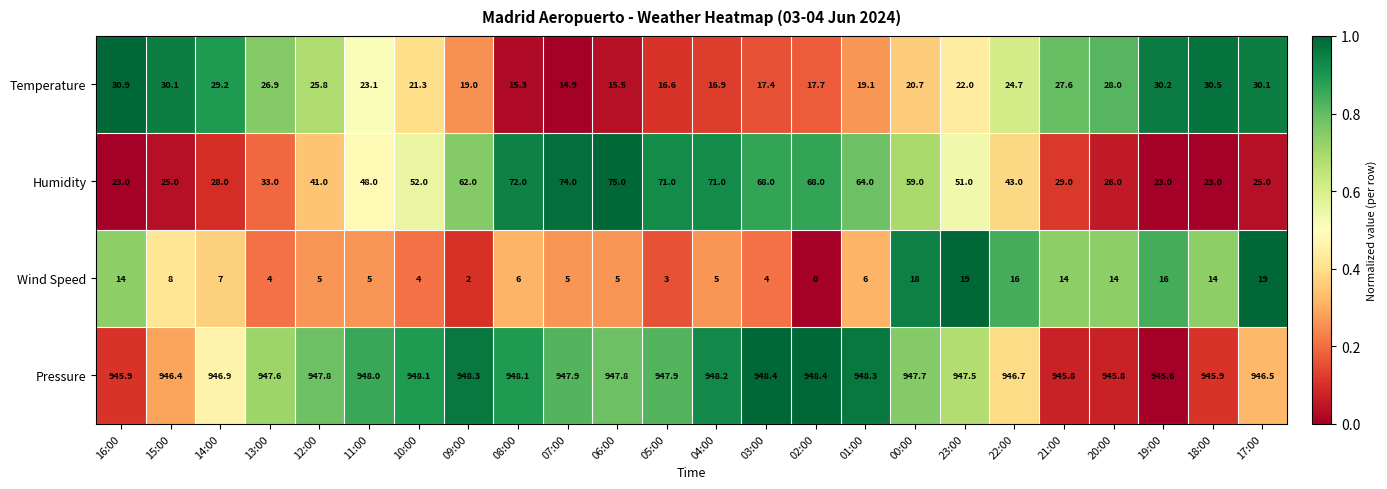

At which label does Temperature reach its minimum?

07:00